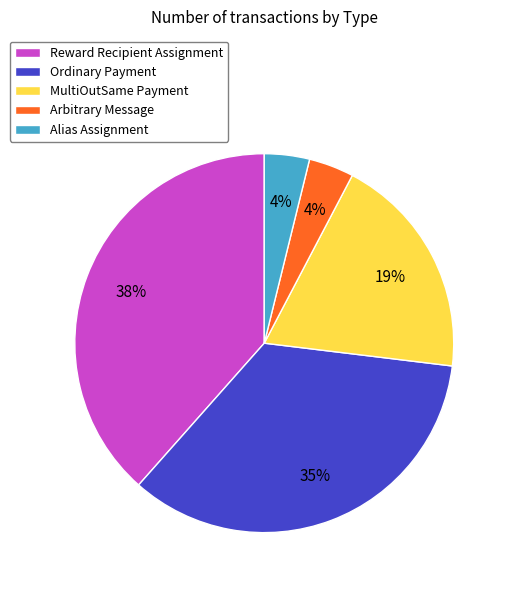

Which has a higher value, Reward Recipient Assignment or MultiOutSame Payment?

Reward Recipient Assignment